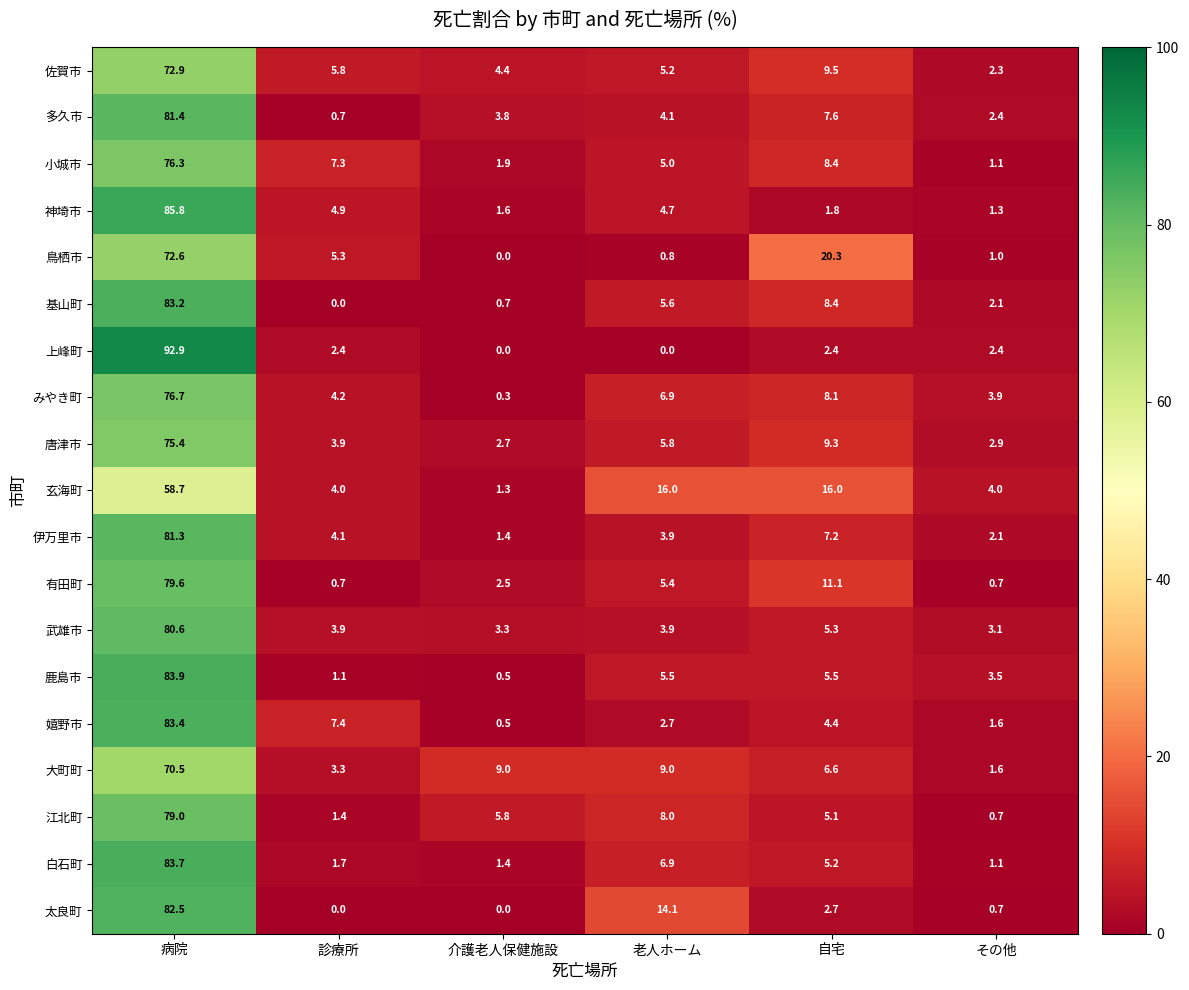

What is the greatest value displayed?

92.9